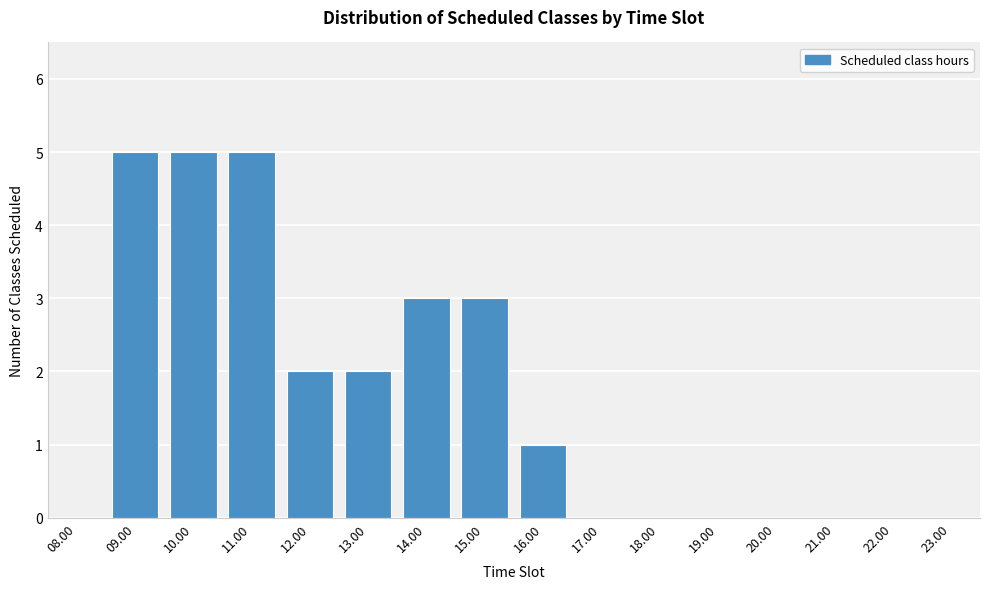

What is the ratio of the value at 13.00 to the value at 15.00?

0.7